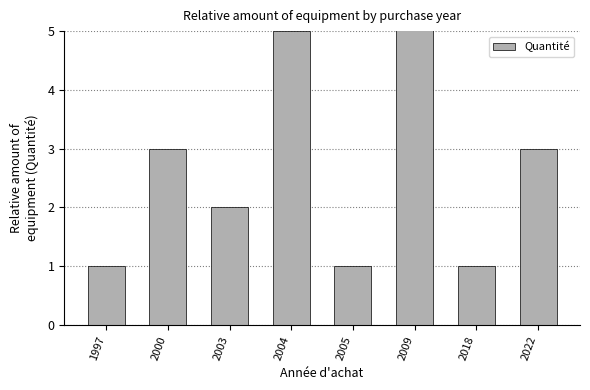

How many series are shown in this chart?

1